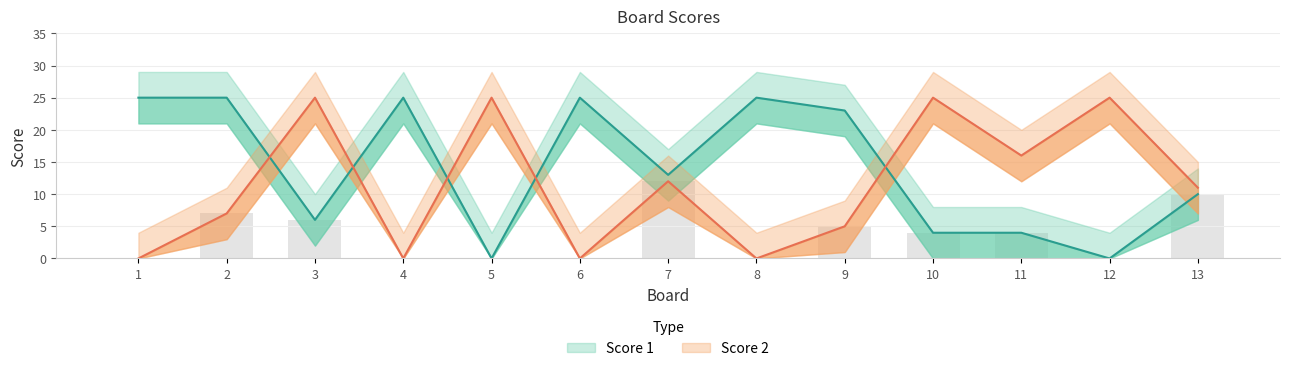

The Score 2 series shows 0 at 8. True or false?

True